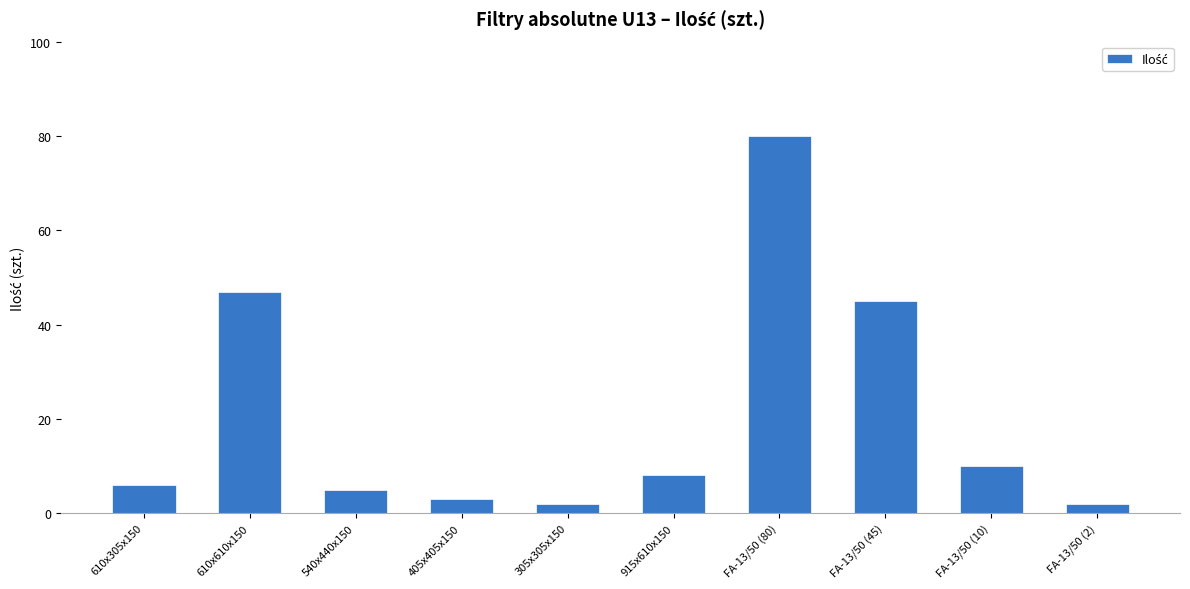

Which label corresponds to the largest value in the chart?

FA-13/50 (80)